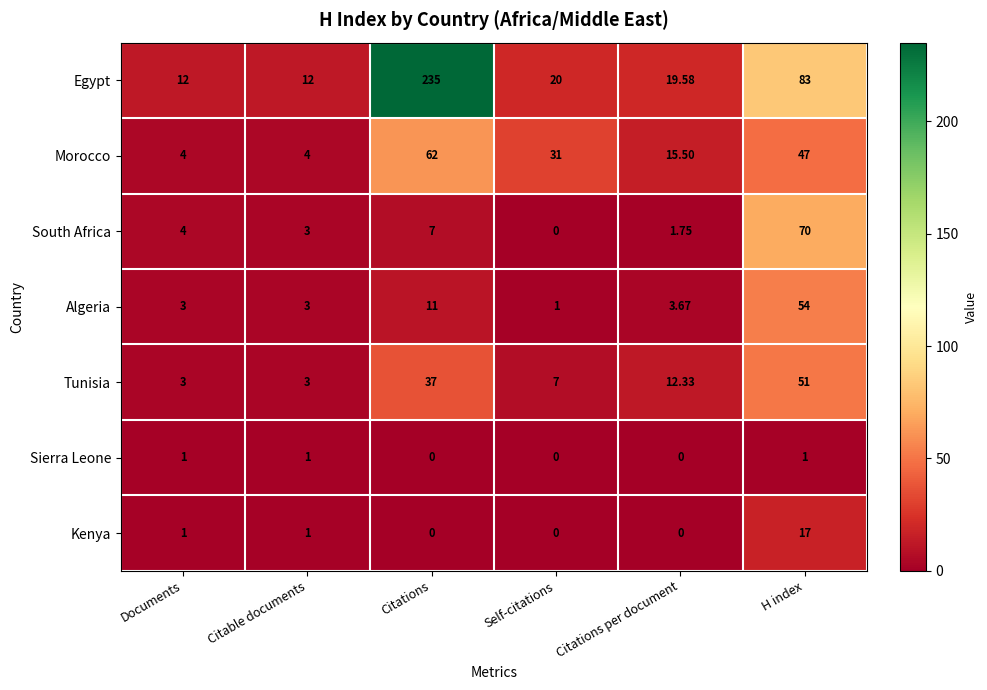

Which label corresponds to the largest value in the chart?

Citations